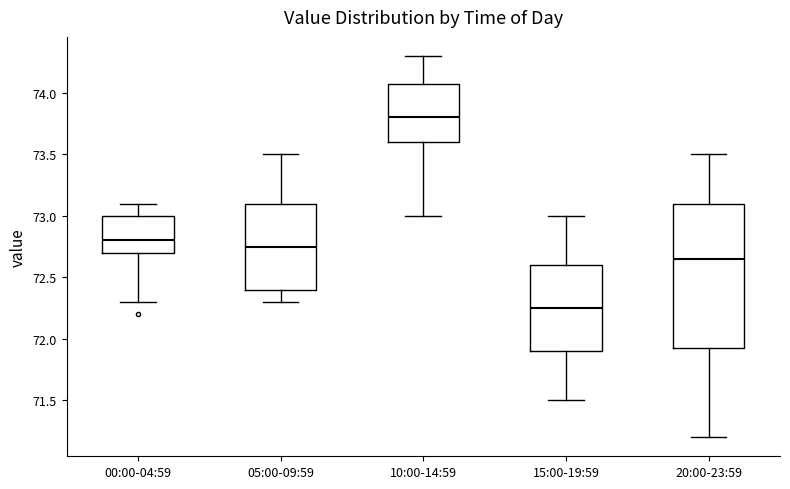

Where is the lower edge of the box for 00:00-04:59 on the y-axis? The values are not printed on the chart, so give them approximately, as read against the axis.

72.70